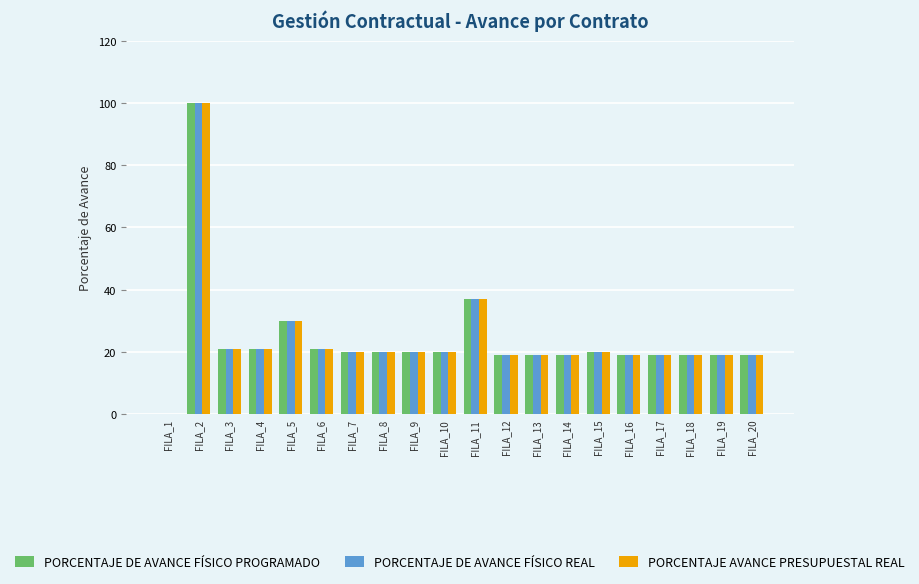

How many series are shown in this chart?

3